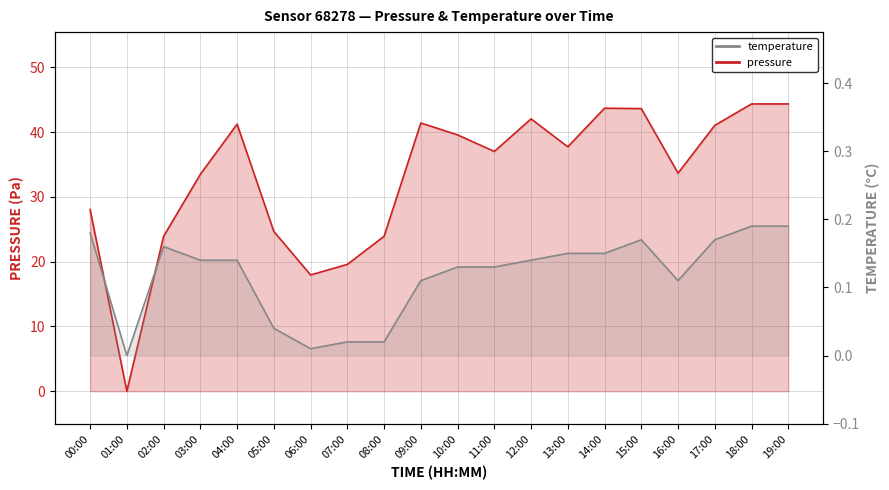

Is the value of temperature at 03:00 greater than the value of pressure at 17:00?

No